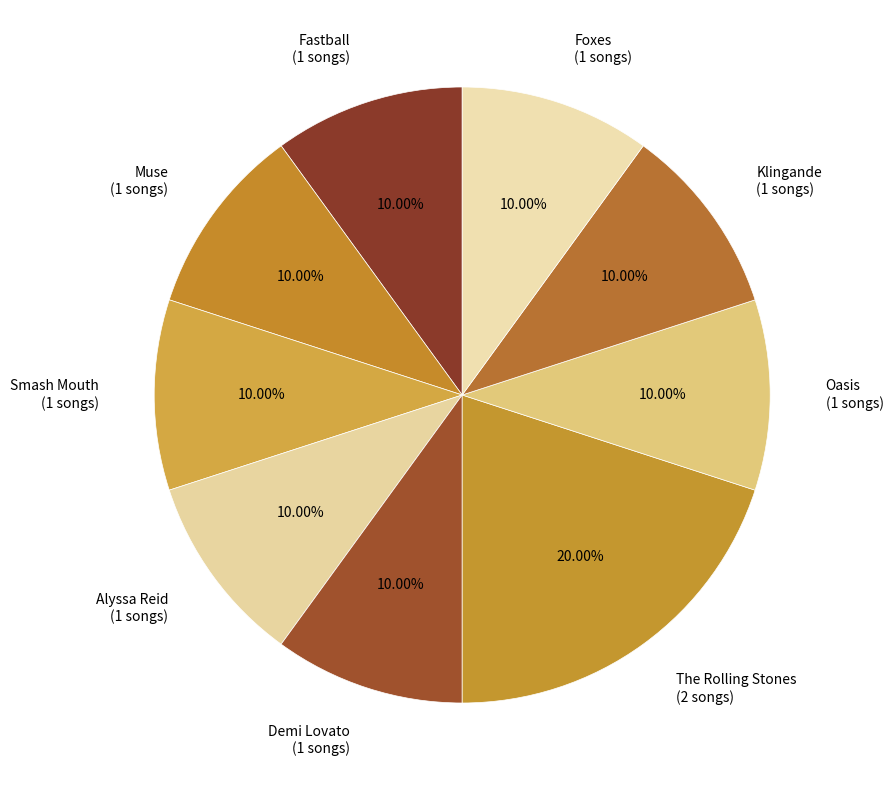

Is there a majority slice in this chart?

No